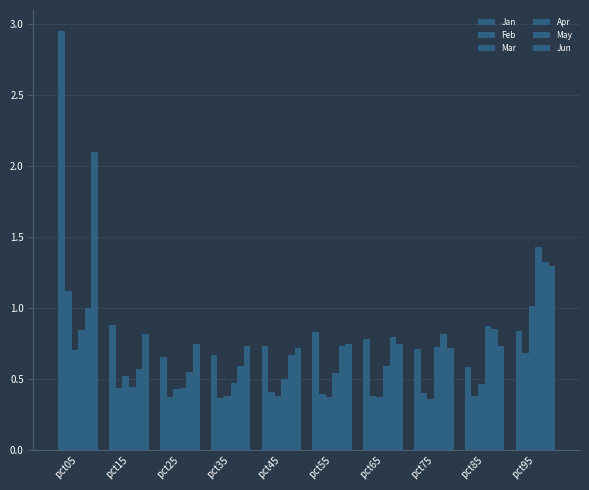

How many groups of bars are there?

10